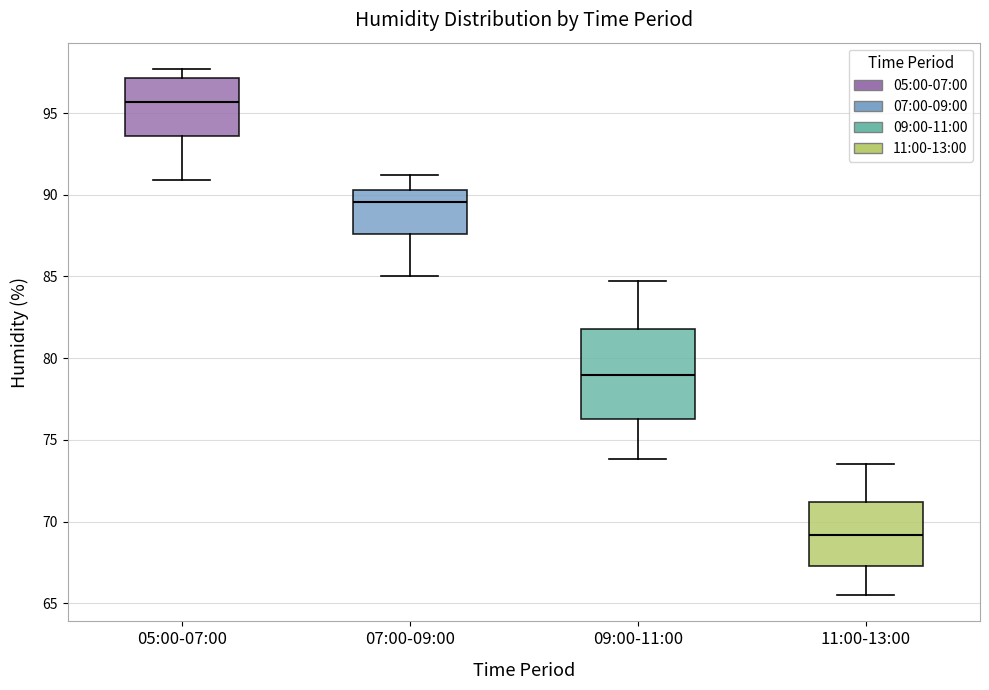

Reading left to right, transcribe this box plot: for each box, give where its median line is, the range the box spans, and where its two whiskers end, as read against the y-axis. The values are not printed on the chart, so give them approximately, as read against the axis.

05:00-07:00: median 95.5, box 93.5 to 97.0, whiskers 91.0 to 97.5
07:00-09:00: median 89.5, box 87.5 to 90.5, whiskers 85.0 to 91.0
09:00-11:00: median 79.0, box 76.5 to 82.0, whiskers 74.0 to 84.5
11:00-13:00: median 69.0, box 67.5 to 71.0, whiskers 65.5 to 73.5